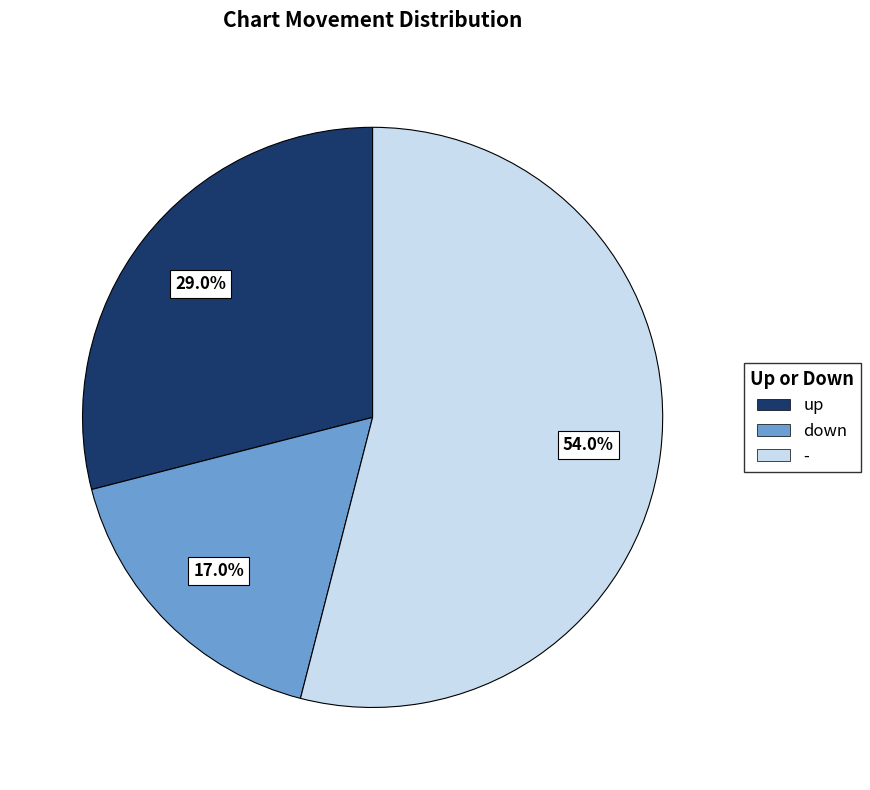

To the nearest percent, what percentage of the pie is -?

54%